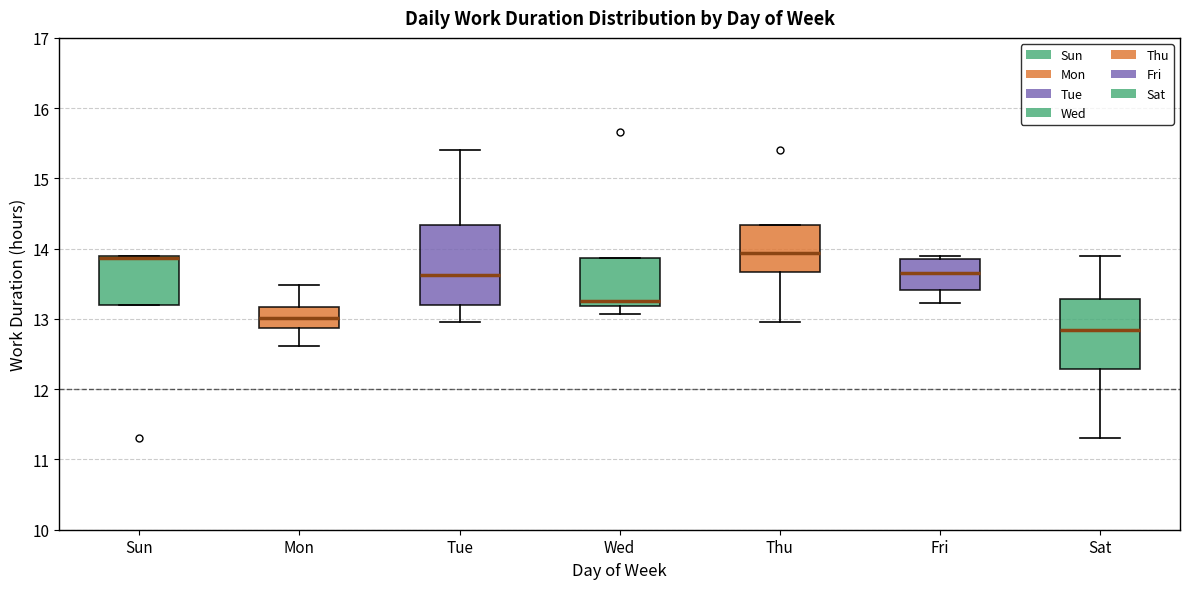

Reading left to right, transcribe this box plot: for each box, give where its median line is, the range the box spans, and where its two whiskers end, as read against the y-axis. The values are not printed on the chart, so give them approximately, as read against the axis.

Sun: median 13.9, box 13.2 to 13.9, whiskers 13.2 to 13.9
Mon: median 13.0, box 12.9 to 13.2, whiskers 12.6 to 13.5
Tue: median 13.6, box 13.2 to 14.3, whiskers 13.0 to 15.4
Wed: median 13.3, box 13.2 to 13.9, whiskers 13.1 to 13.9
Thu: median 13.9, box 13.7 to 14.3, whiskers 13.0 to 14.3
Fri: median 13.7, box 13.4 to 13.9, whiskers 13.2 to 13.9 (just above the box's upper edge)
Sat: median 12.8, box 12.3 to 13.3, whiskers 11.3 to 13.9